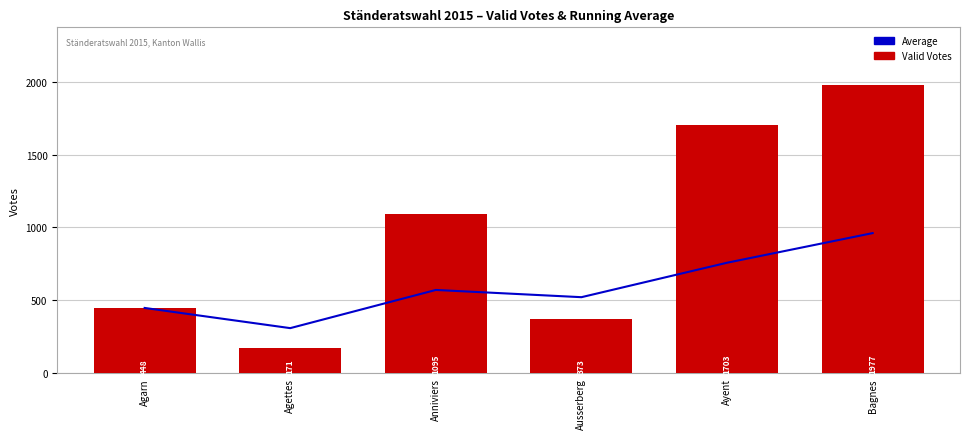

Reading left to right, list all the values displayed in this chart.

Average($): 448.0	309.5	571.3	521.8	758.0	961.2
Weekly($): 448.0	171.0	1095.0	373.0	1703.0	1977.0